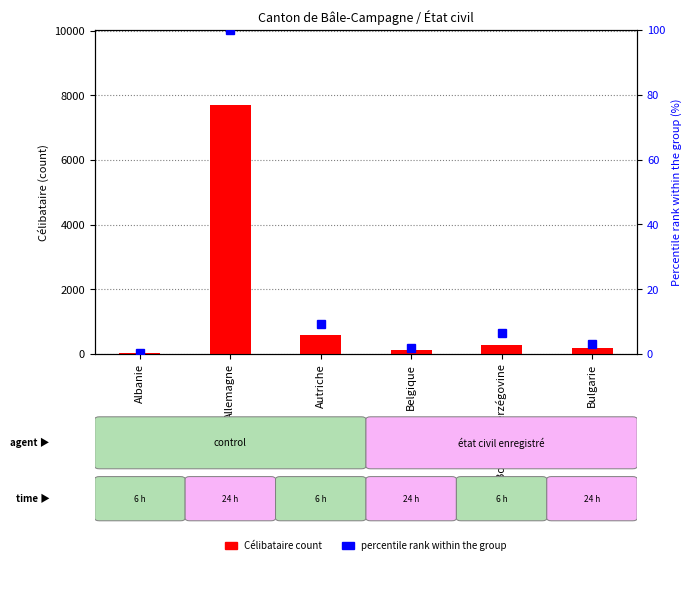

Rank the categories by Célibataire value from lowest to highest.

Albanie, Belgique, Bulgarie, Bosnie et Herzégovine, Autriche, Allemagne